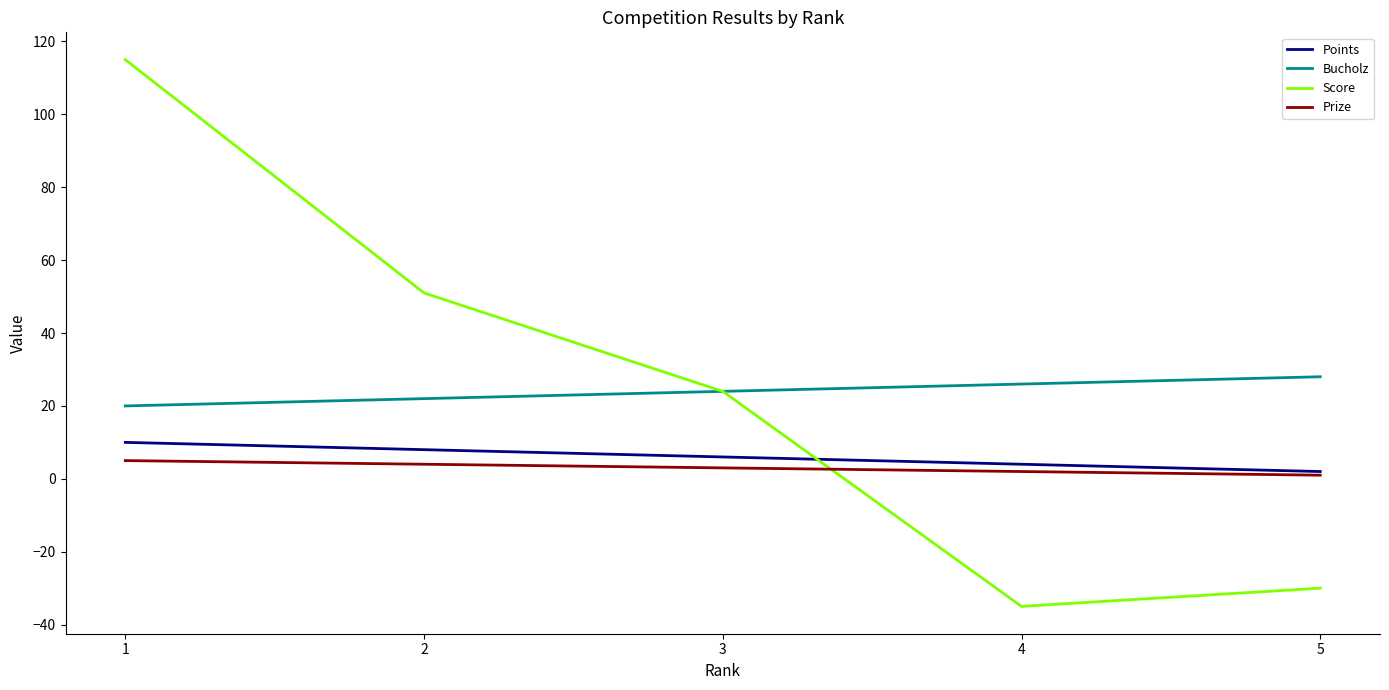

At which category does the chart reach its minimum across all series?

4